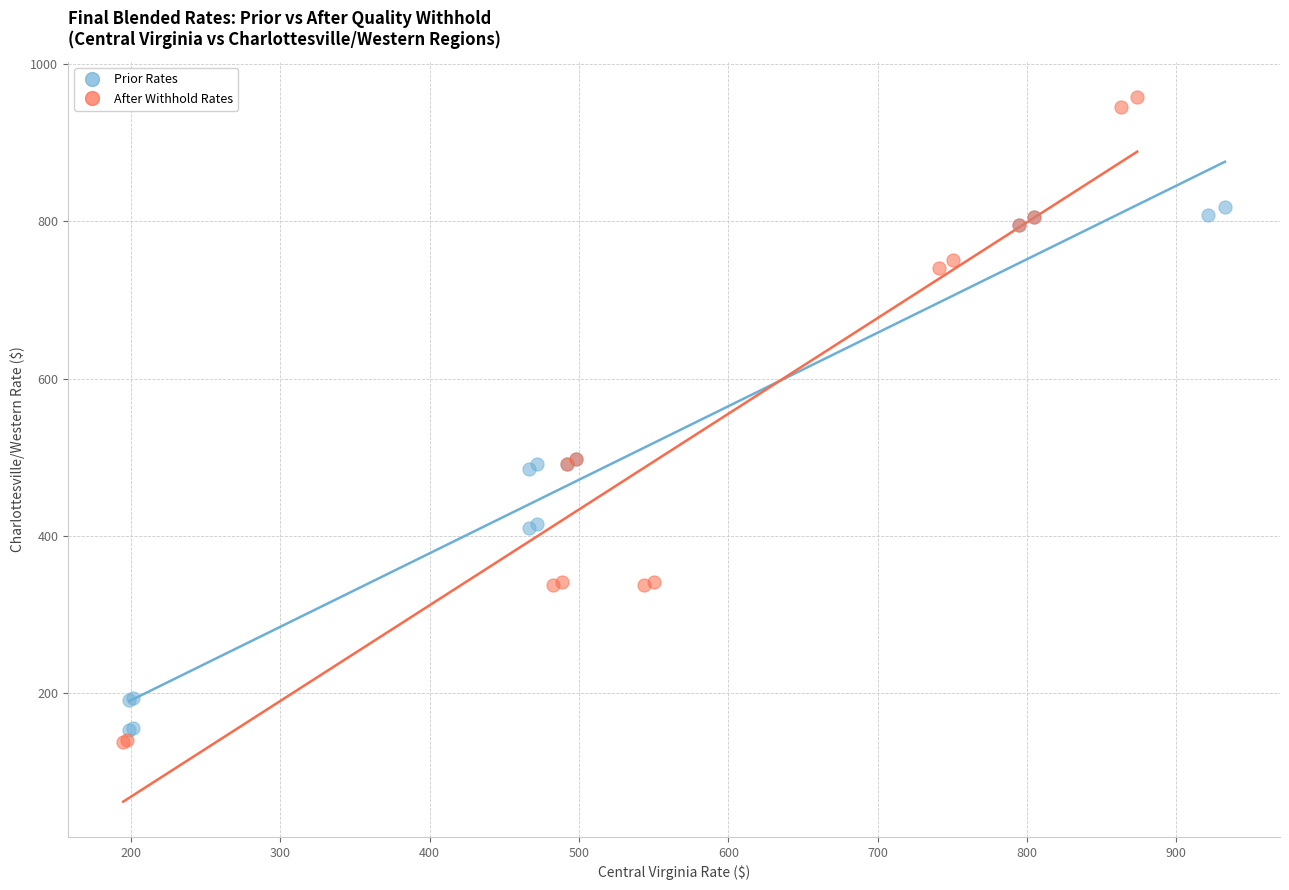

Which series contains the highest Y value?

After Withhold Rates